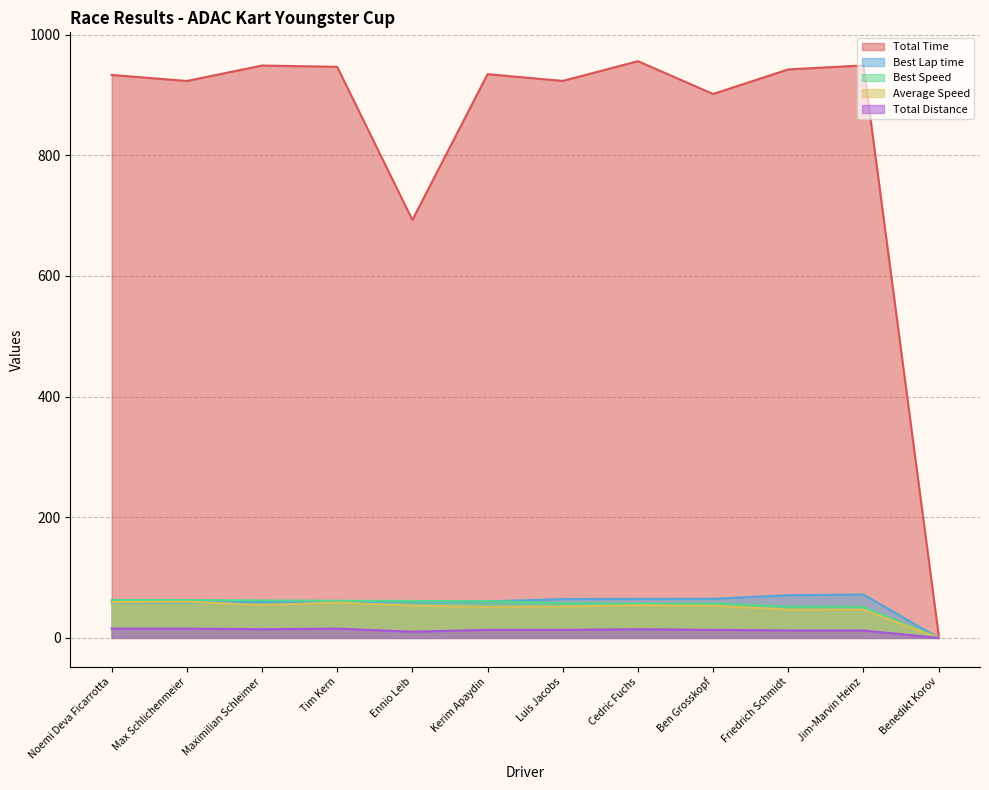

What is the difference between the highest and lowest values at Cedric Fuchs?

941.5